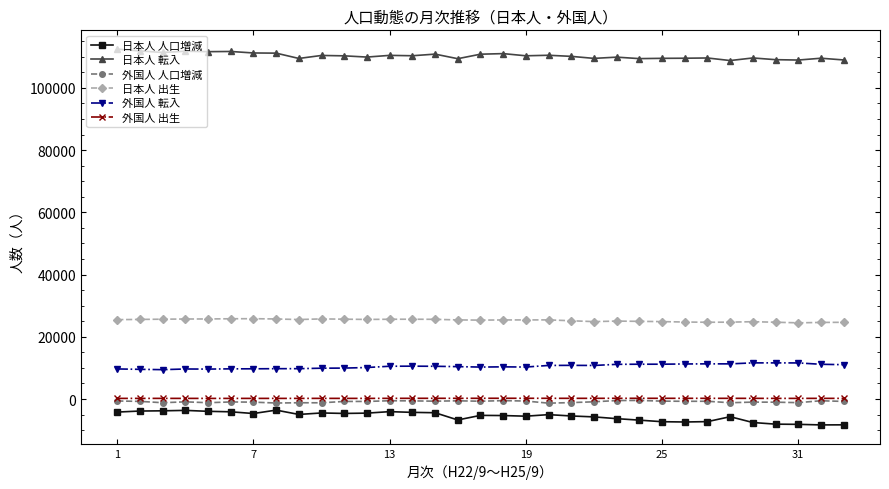

Does the chart display data point markers on the line(s)?

Yes